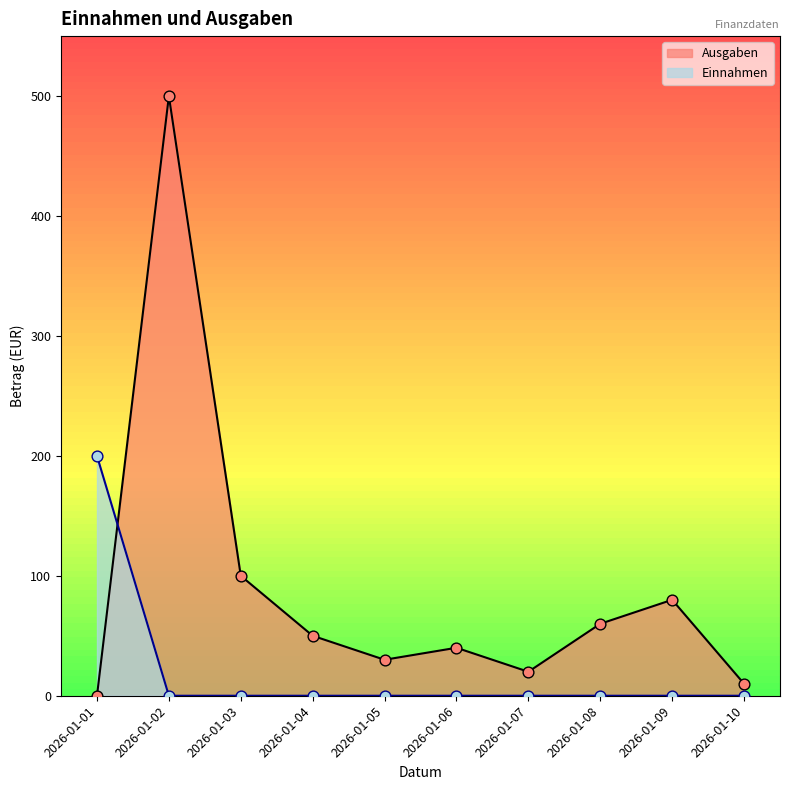

At which category is the sum across all series the highest?

2026-01-02